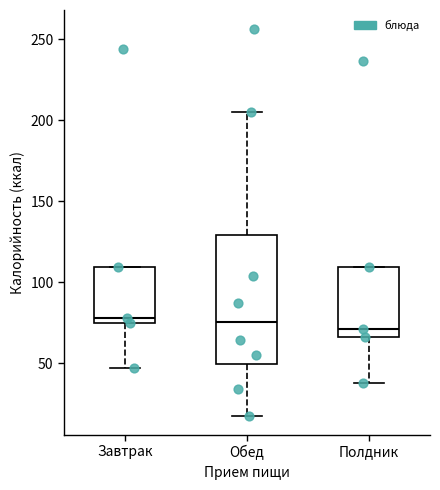

Comparing the boxes themselves (not the whiskers), which one is the tallest?

Обед